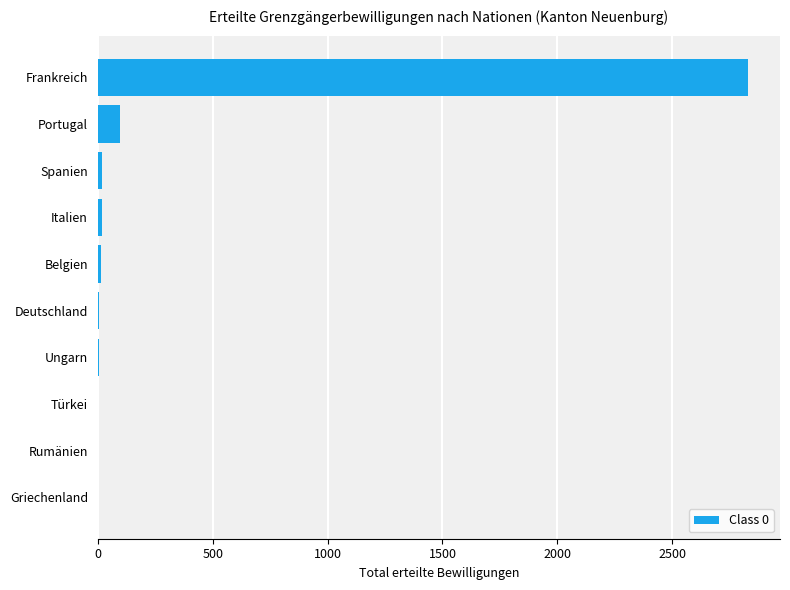

What is the greatest value displayed?

2828